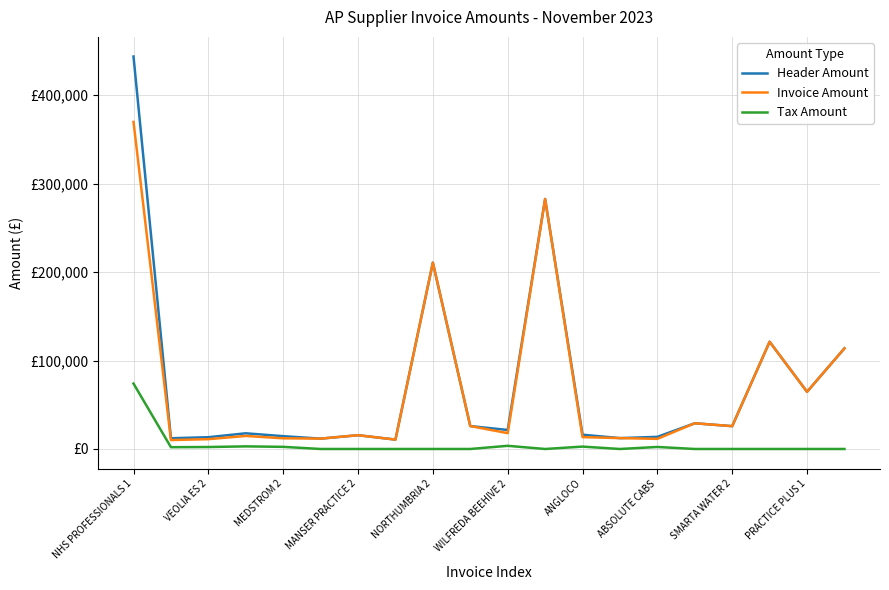

True or false: Header Amount has more than 2 interior local peaks.

True